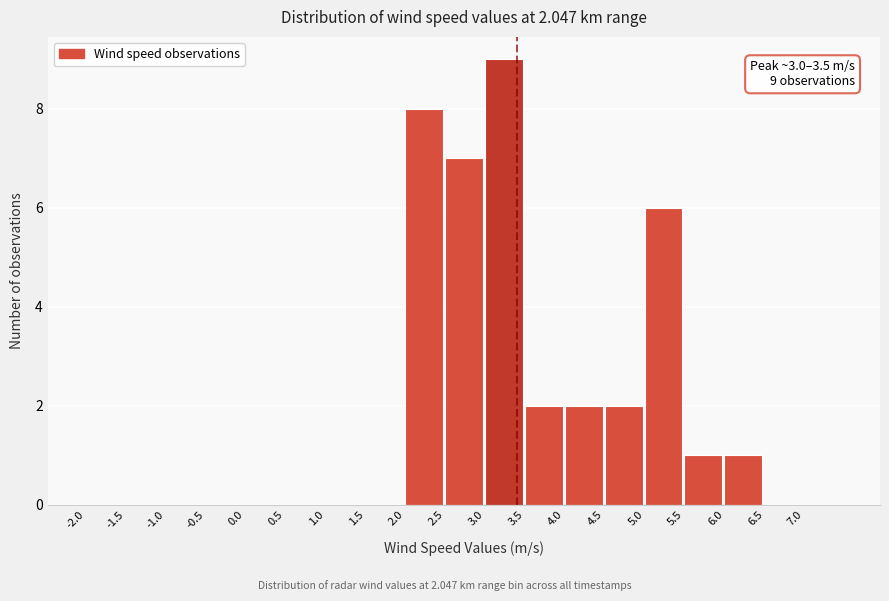

Over which range of the x-axis is the bar tallest?

3.0 to 3.5